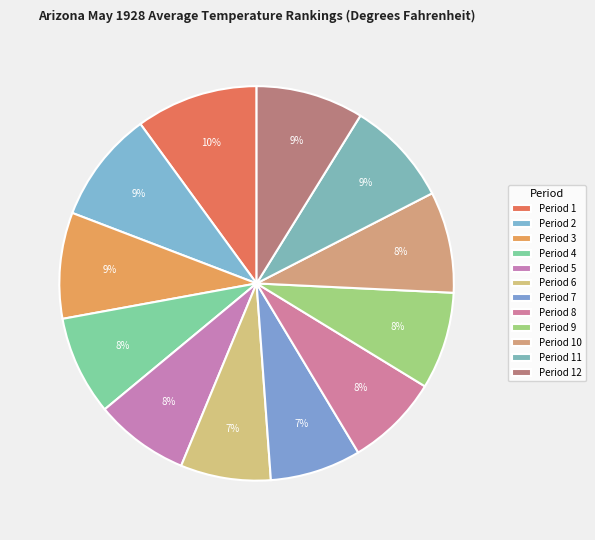

Rank the categories by value from lowest to highest.

Period 6, Period 7, Period 8, Period 5, Period 9, Period 4, Period 10, Period 11, Period 3, Period 12, Period 2, Period 1